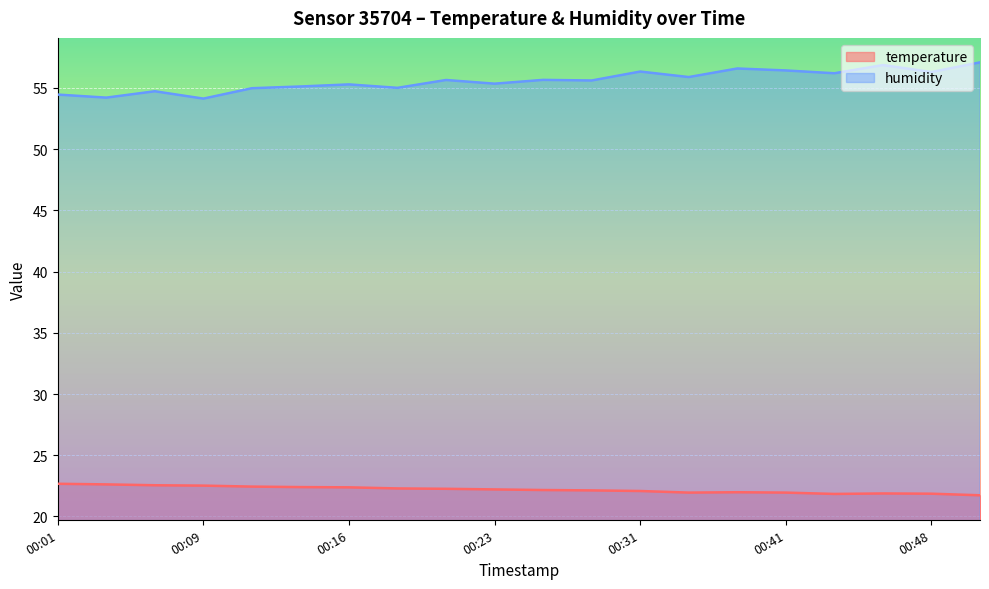

Rank the categories by temperature value from highest to lowest.

00:01, 00:04, 00:06, 00:09, 00:11, 00:14, 00:16, 00:18, 00:21, 00:23, 00:26, 00:28, 00:31, 00:38, 00:36, 00:41, 00:46, 00:48, 00:43, 00:51